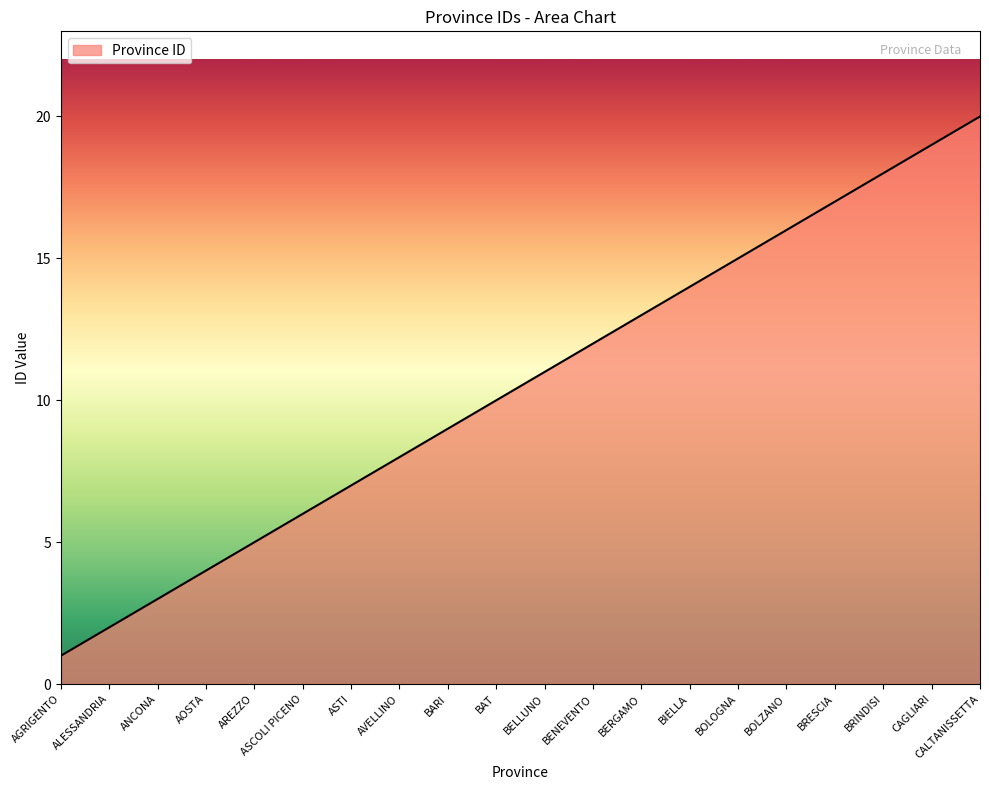

Is it true that the value at AOSTA is 4?

True